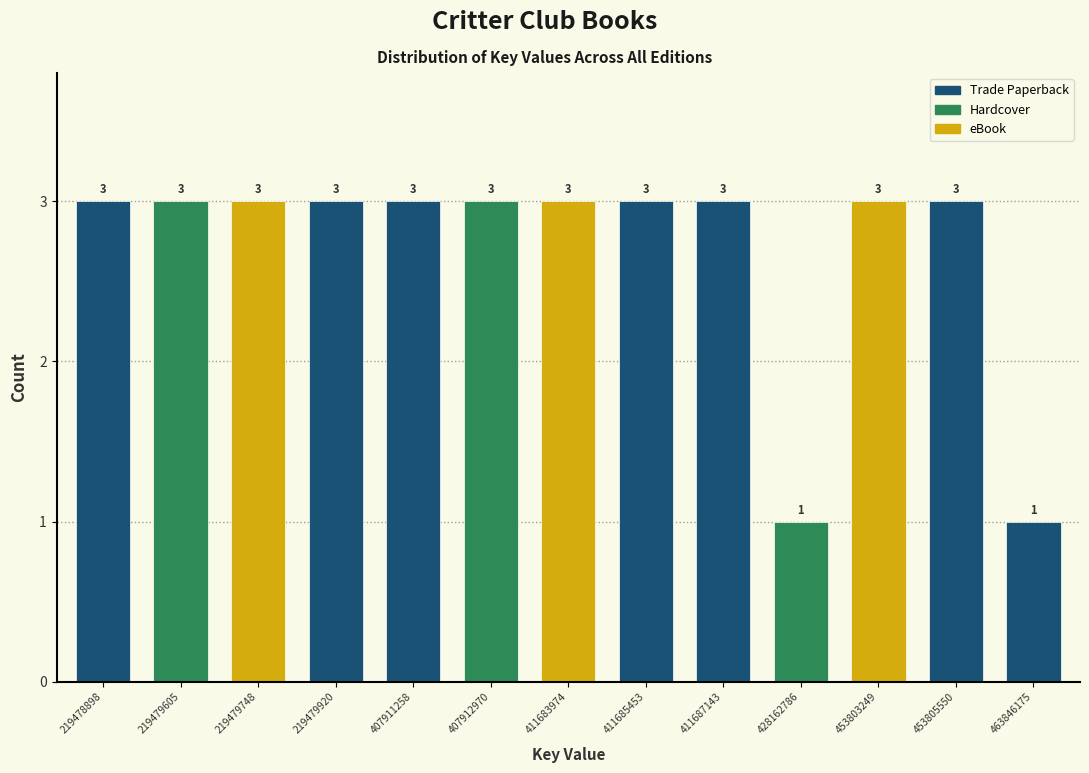

Reading left to right, list all the values displayed in this chart.

219478898=3	219479605=3	219479748=3	219479920=3	407911258=3	407912970=3	411683974=3	411685453=3	411687143=3	428162786=1	453803249=3	453805550=3	463846175=1